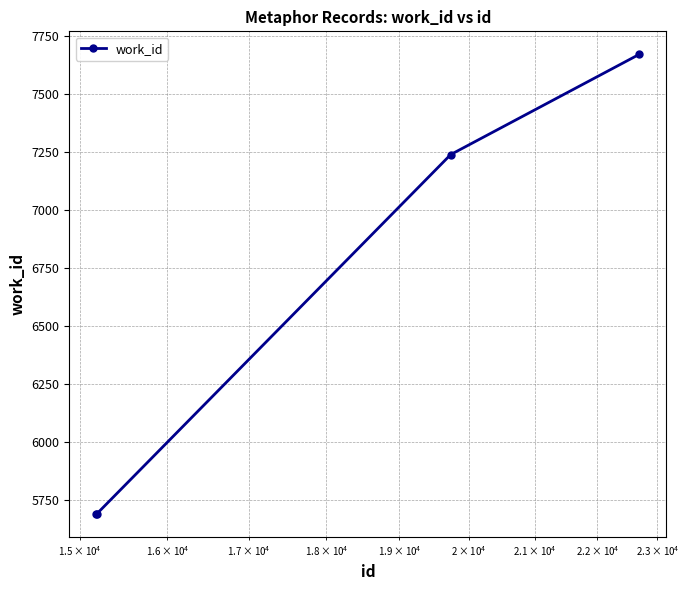

What is the greatest value displayed?

7670